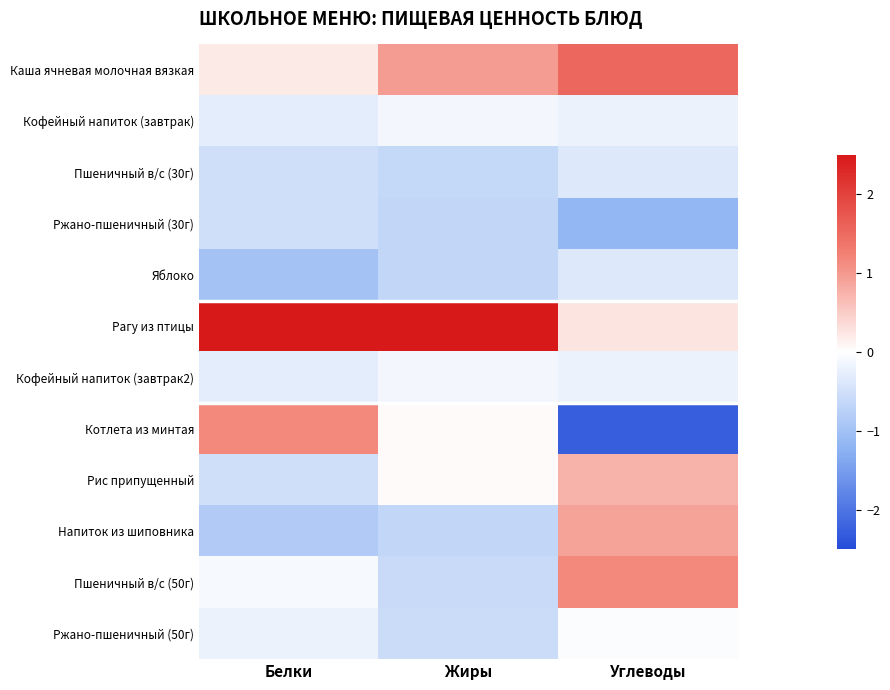

At how many categories does at least one series exceed 1?

3